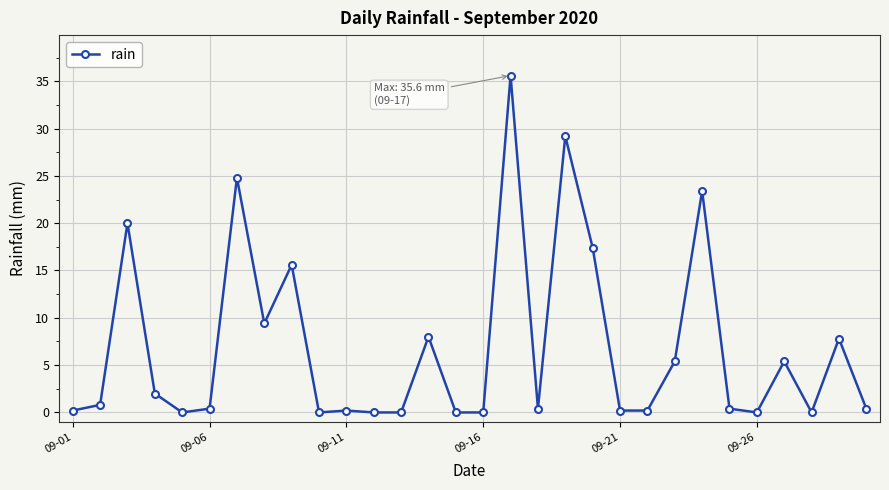

True or false: the data has more than 1 interior local peaks.

True